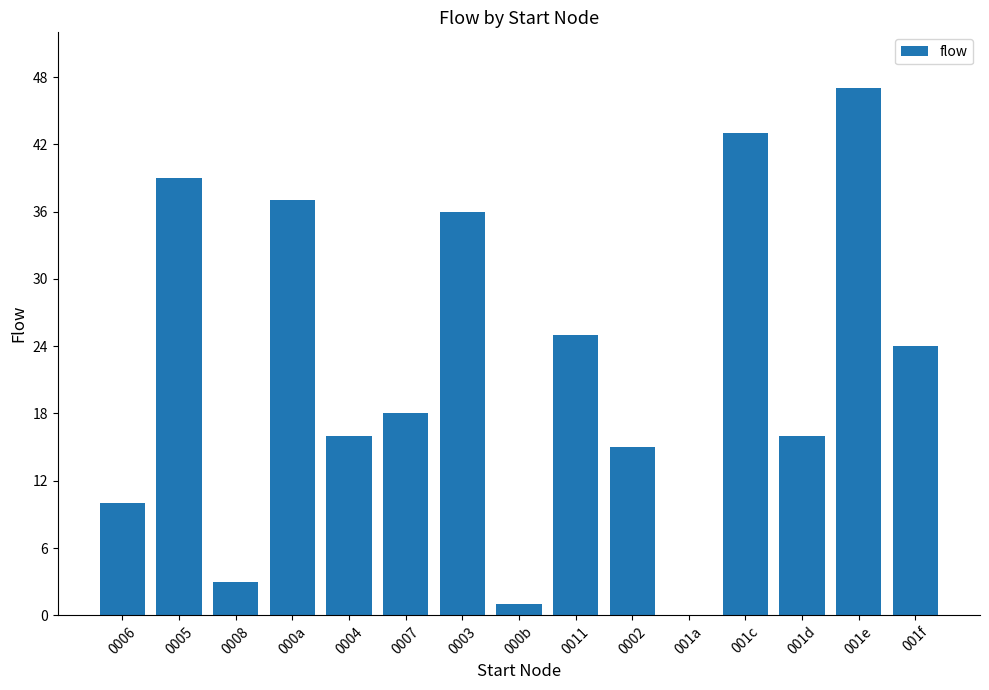

Which label corresponds to the largest value in the chart?

001e